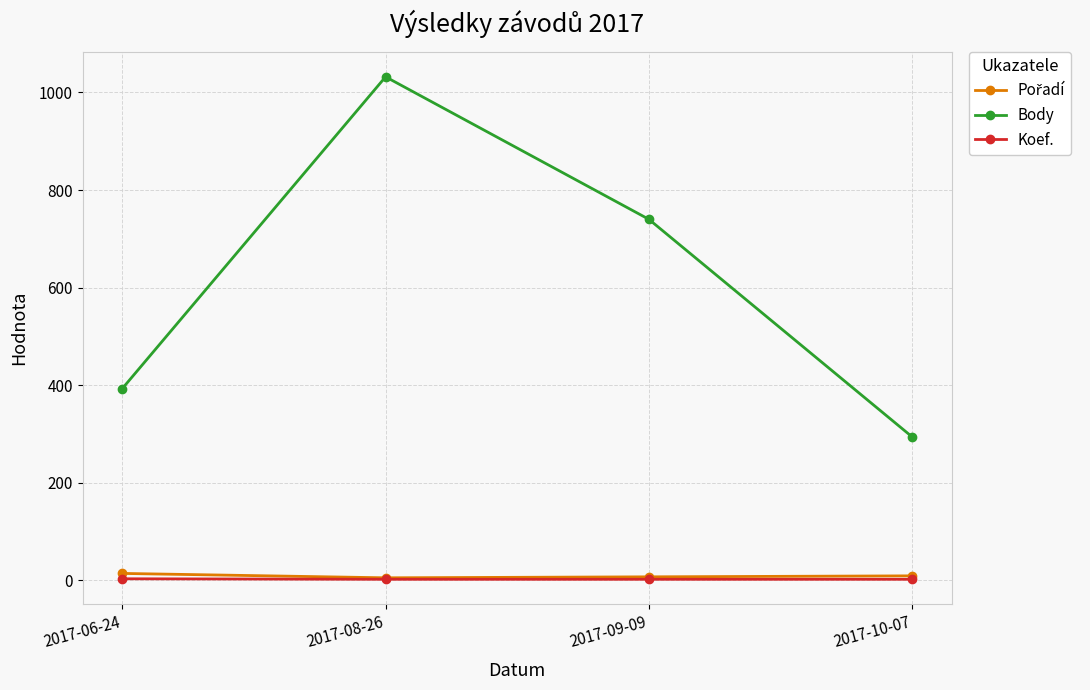

Which series changed the most between 2017-06-24 and 2017-08-26?

Body